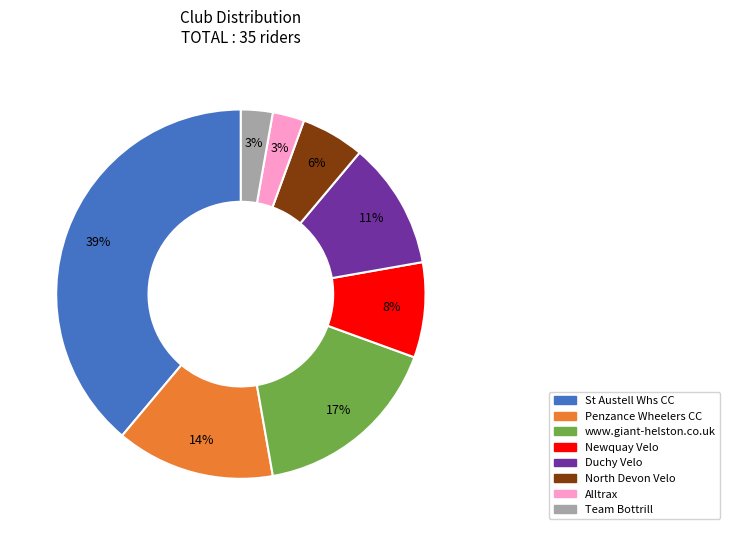

To the nearest percent, what is the difference between the largest and smallest slice percentages?

36%